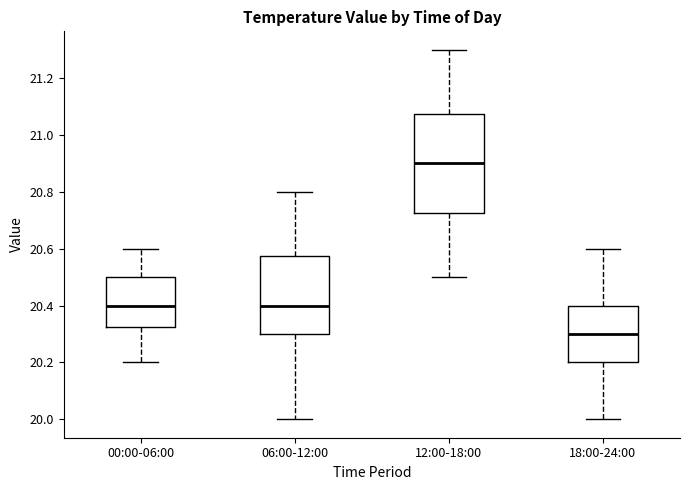

Where is the lower edge of the box for 00:00-06:00 on the y-axis? The values are not printed on the chart, so give them approximately, as read against the axis.

20.32